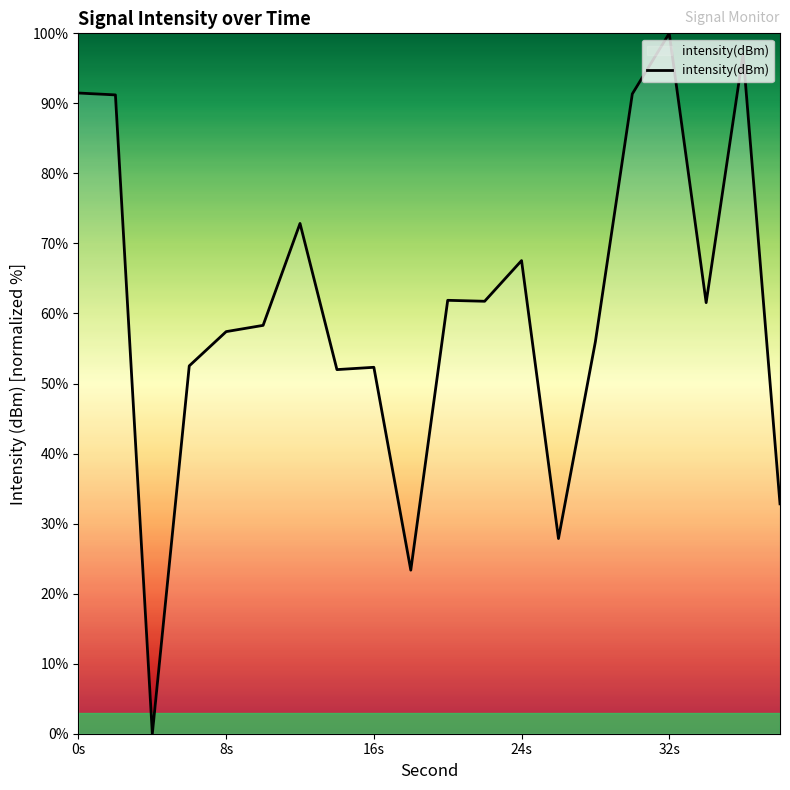

What is the difference between the maximum and minimum values?

100.0